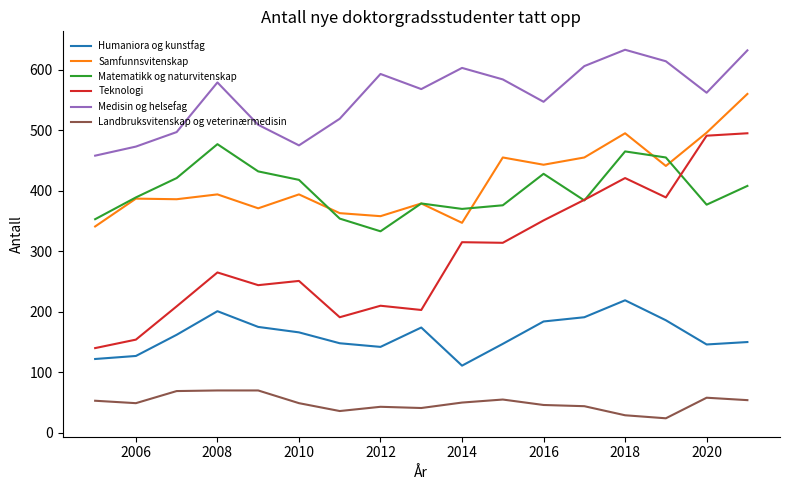

True or false: Medisin og helsefag and Matematikk og naturvitenskap intersect in this chart.

False